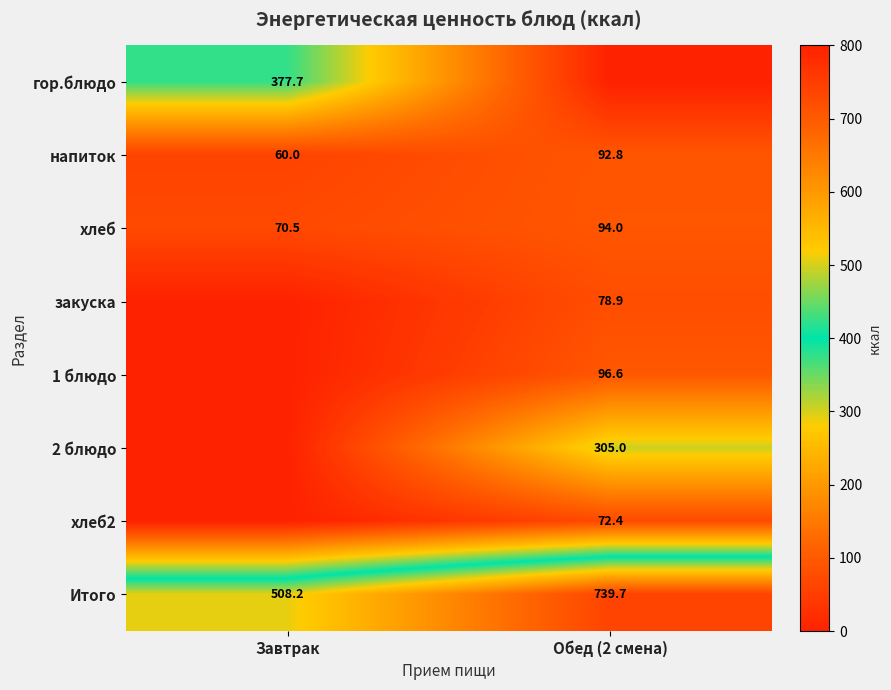

What is the difference between the хлеб values at Обед (2 смена) and Завтрак?

23.5